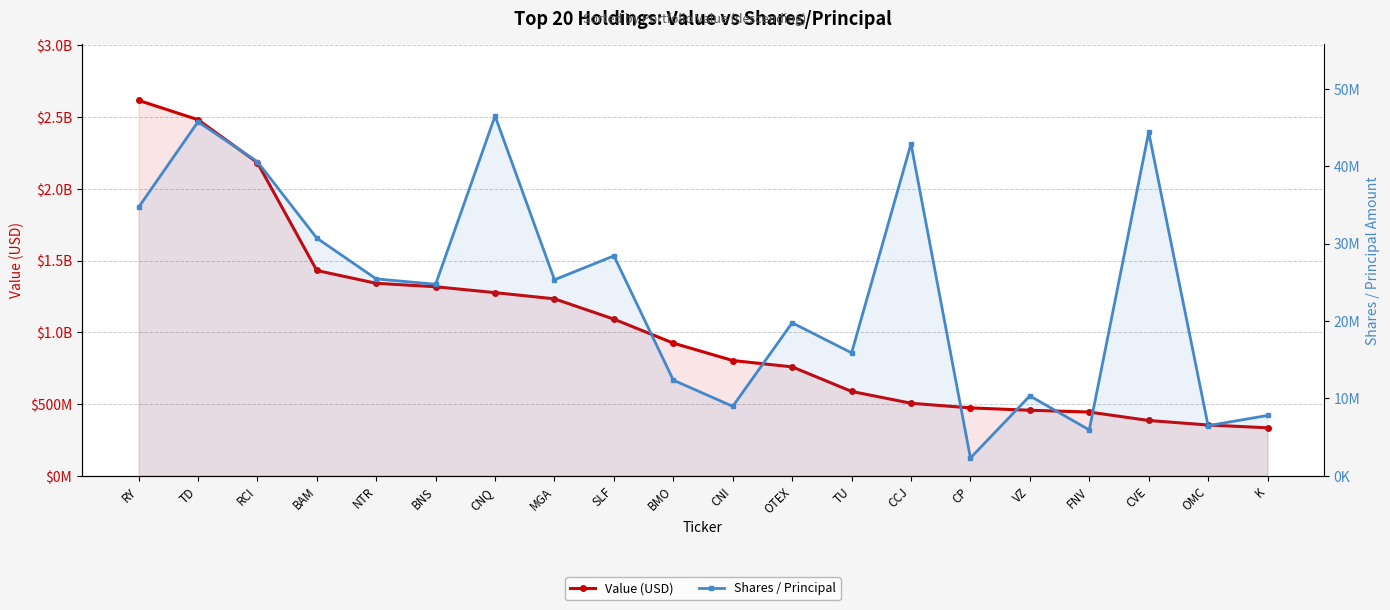

At which label does Value (USD) first exceed 924458000?

RY